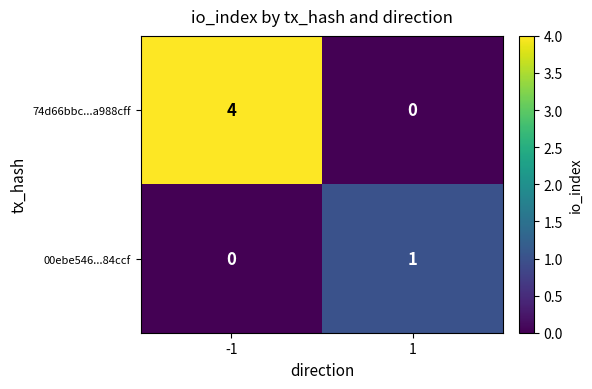

What is the spread (max minus min) of values at -1?

4